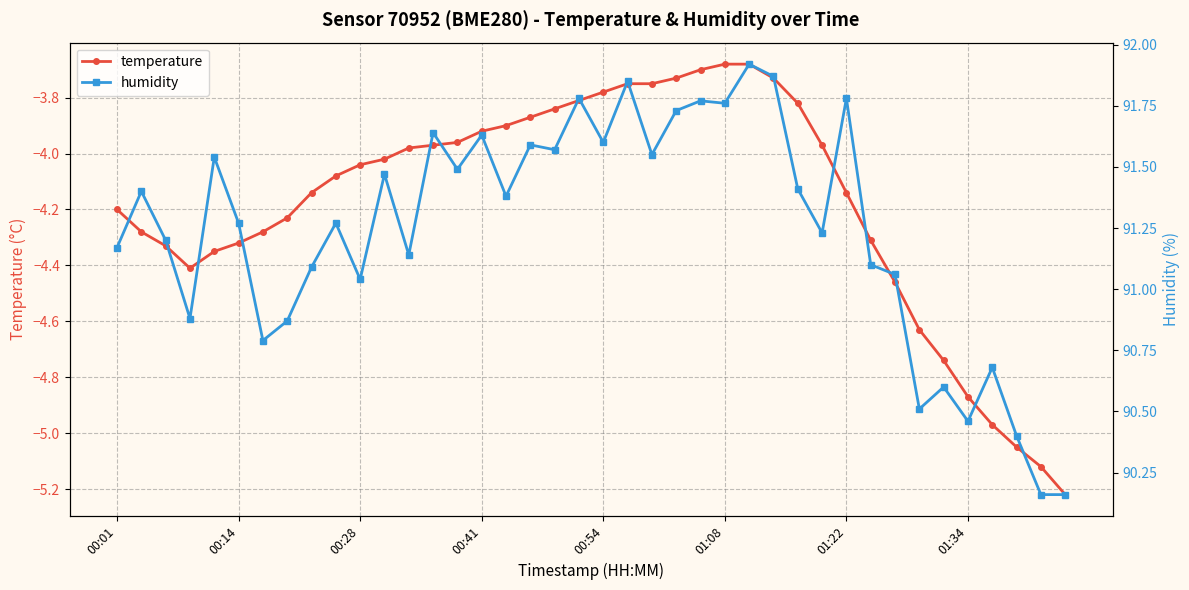

What is the difference between the highest and lowest values at 38?

95.3